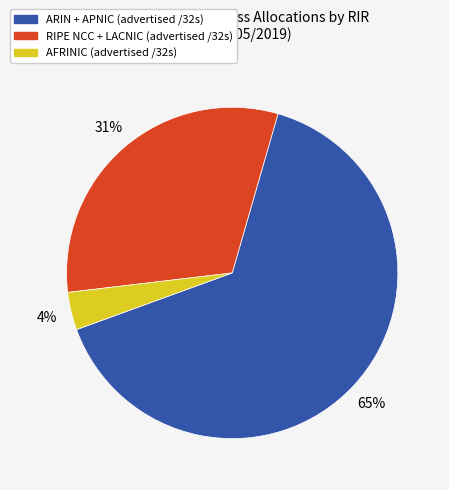

Is there any slice that represents more than half of the pie?

Yes